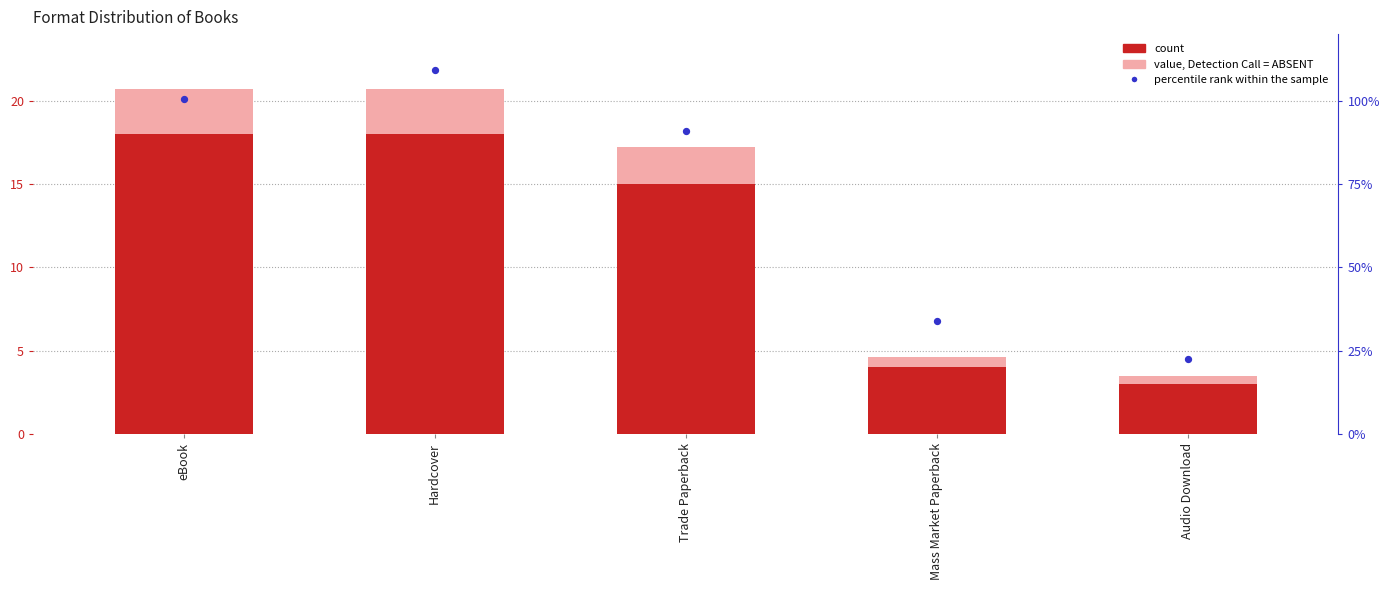

At which category is the sum across all series the highest?

Hardcover